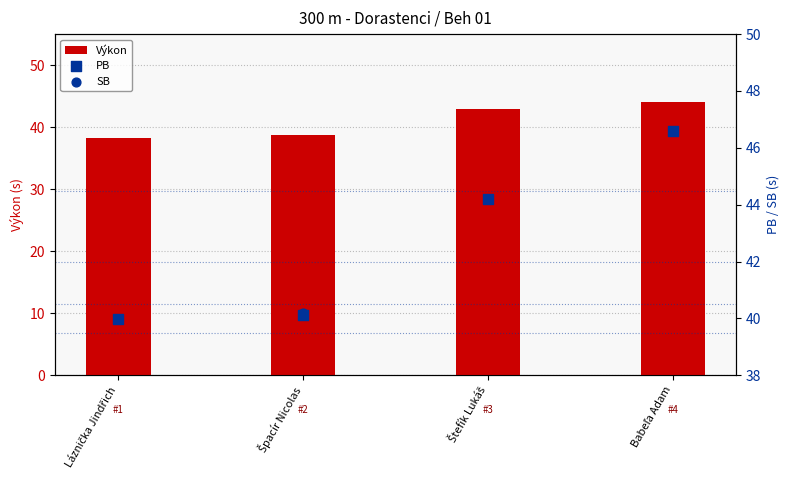

What are all the series names shown in the legend?

Výkon, PB, SB